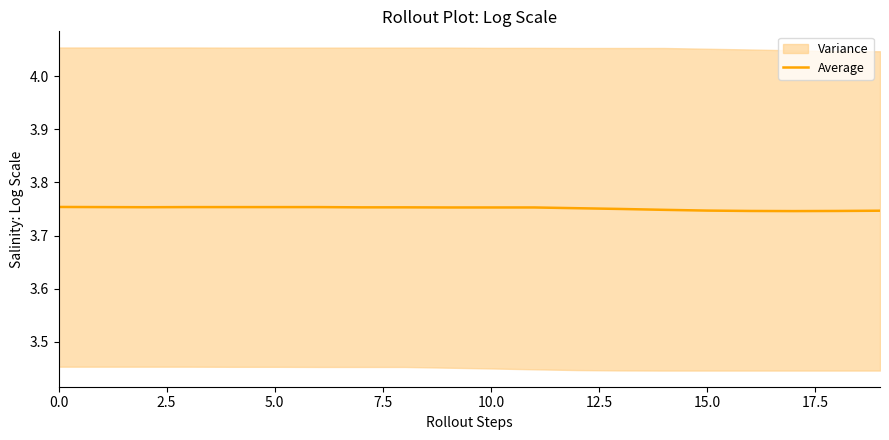

Does the chart have visible grid lines?

No